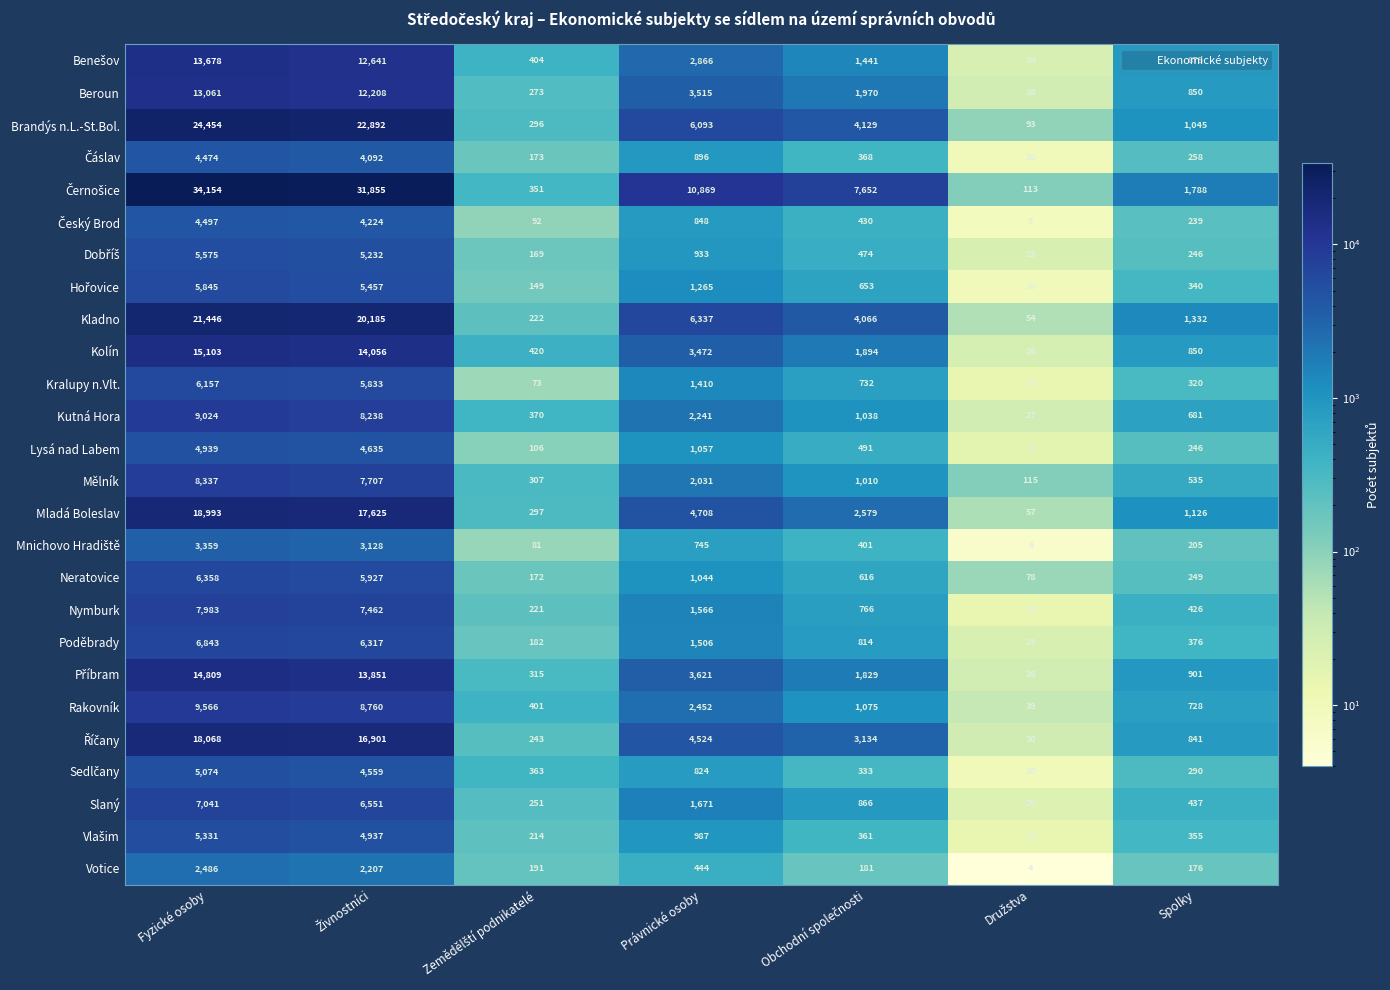

At how many categories does at least one series exceed 4182?

4